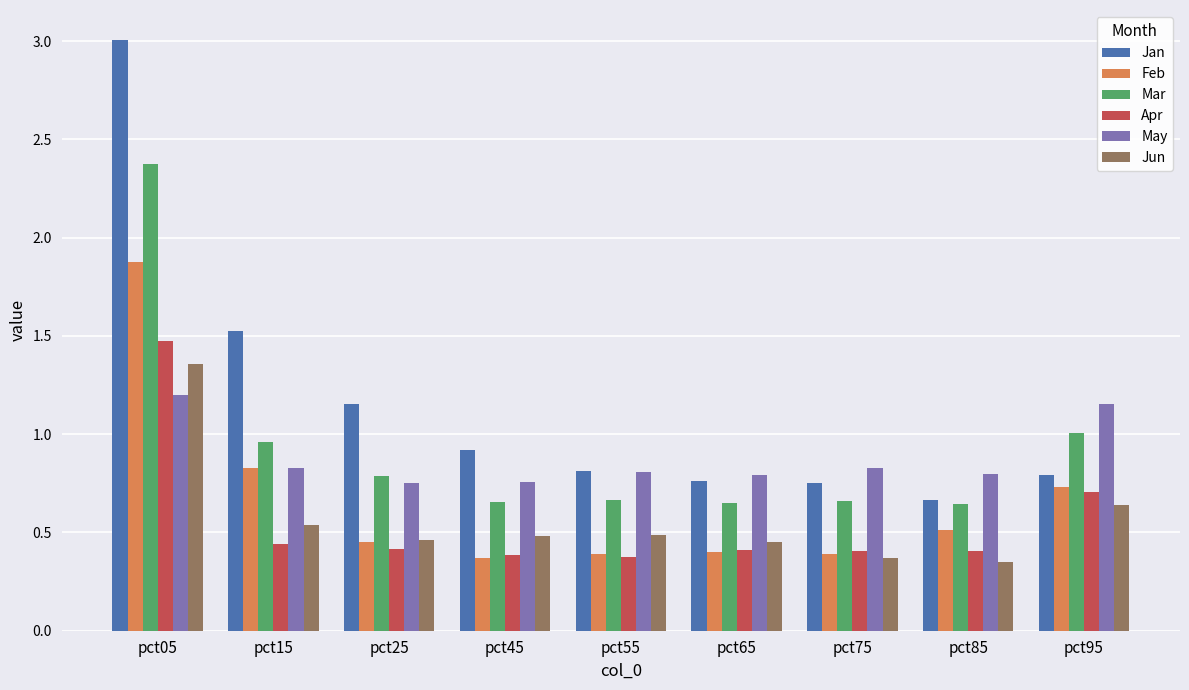

What is the sum of all Jan values?

10.4